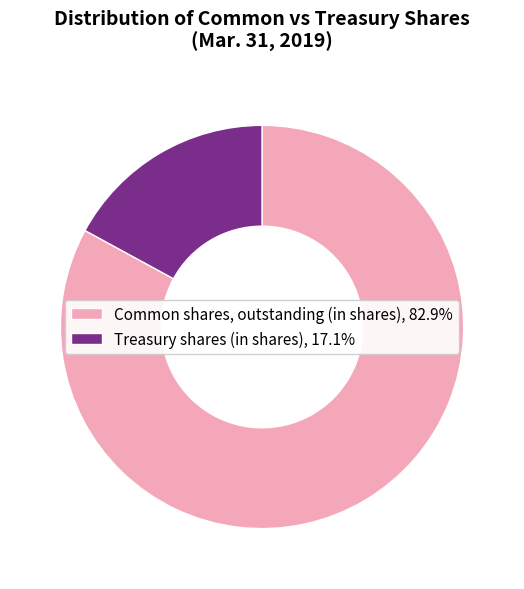

The Treasury shares (in shares) slice represents 17% of the pie. True or false?

True